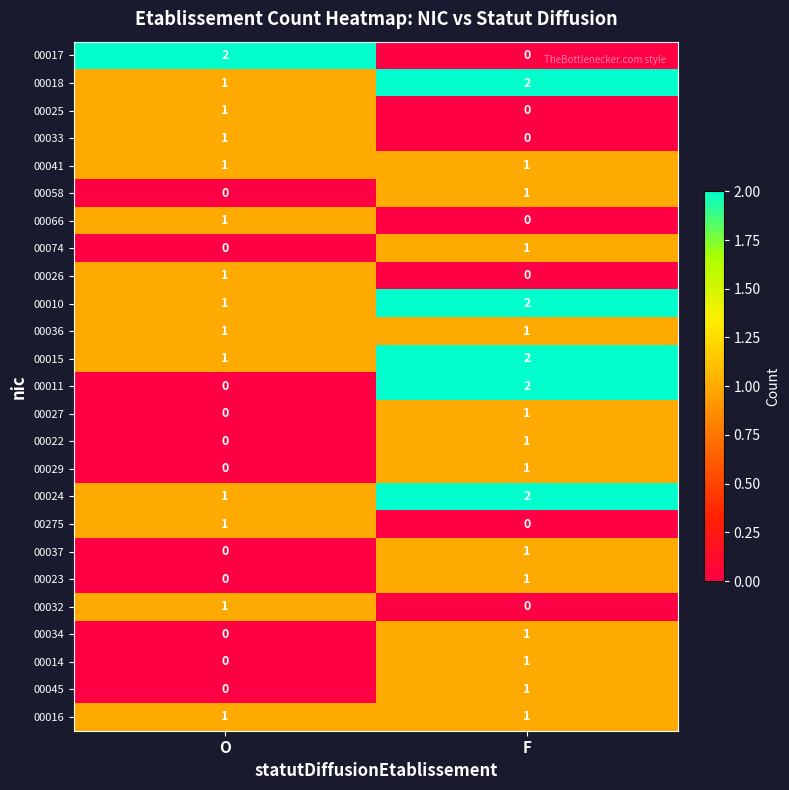

What is the sum of all 00024 values?

3